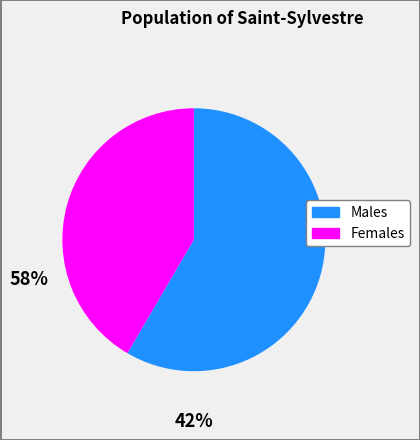

Which slice is the largest?

Males